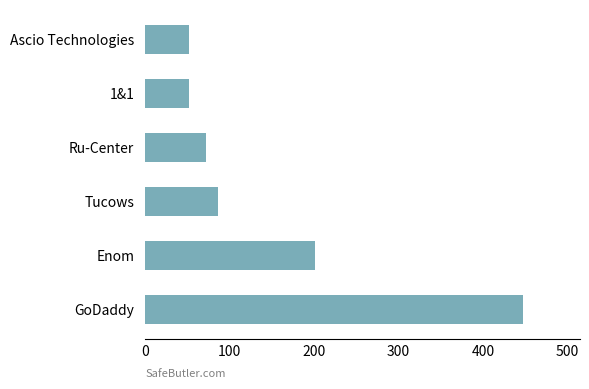

Reading top to bottom, extract all data points from this chart.

Ascio Technologies=52	1&1=52	Ru-Center=72	Tucows=86	Enom=201	GoDaddy=448